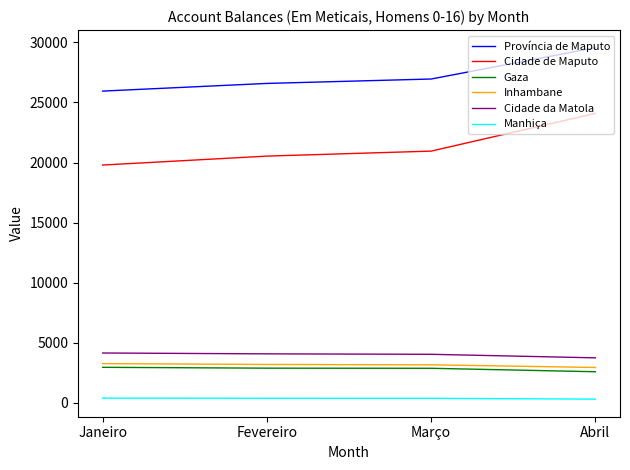

Which series has the largest total across all categories?

Província de Maputo